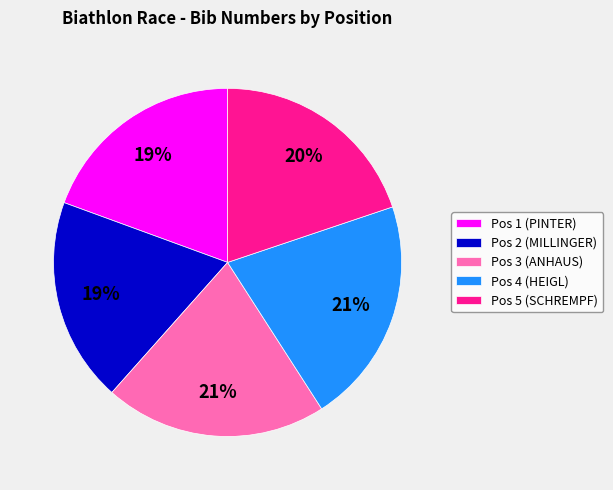

To the nearest percent, what portion does Pos 5 (SCHREMPF) represent?

20%